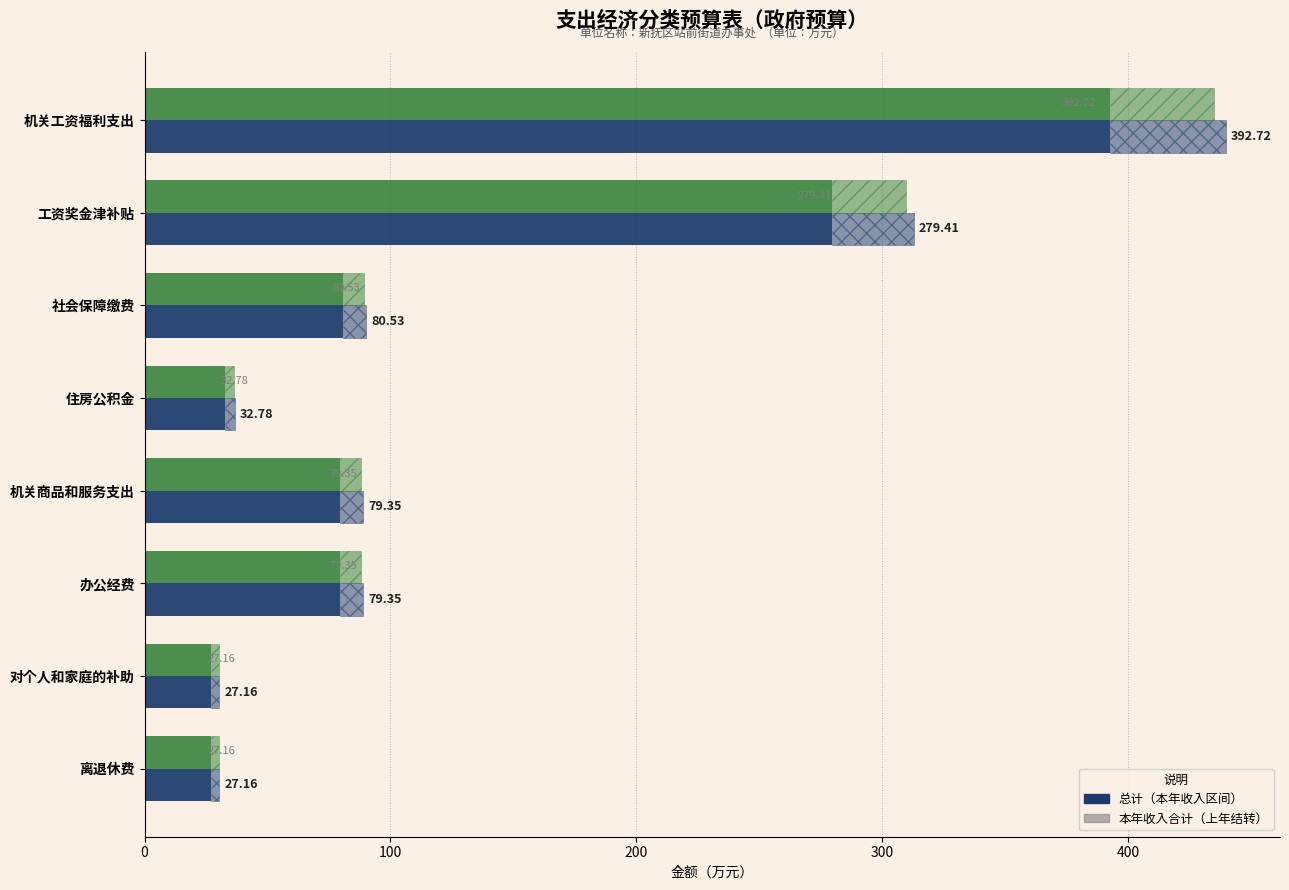

True or false: 本年收入合计 has a value of 114.9 at 机关商品和服务支出.

False